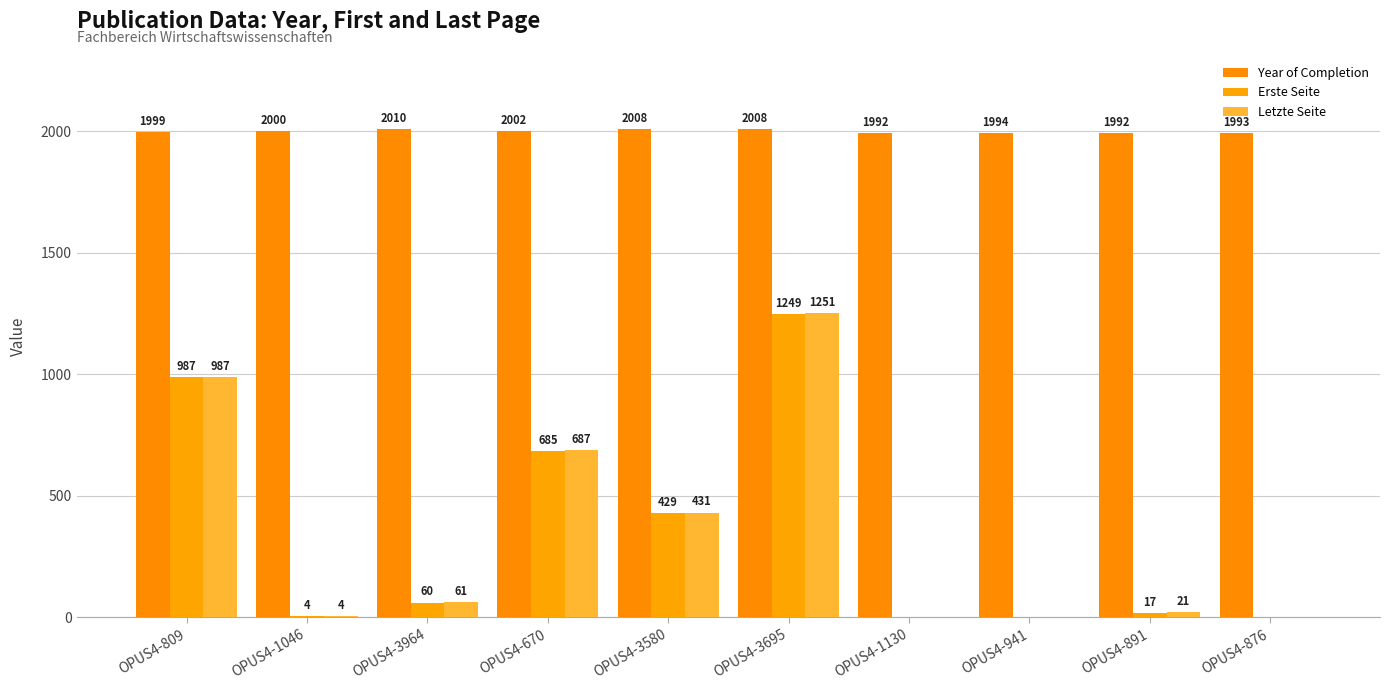

Is it true that Erste Seite equals 4 at OPUS4-1046?

True